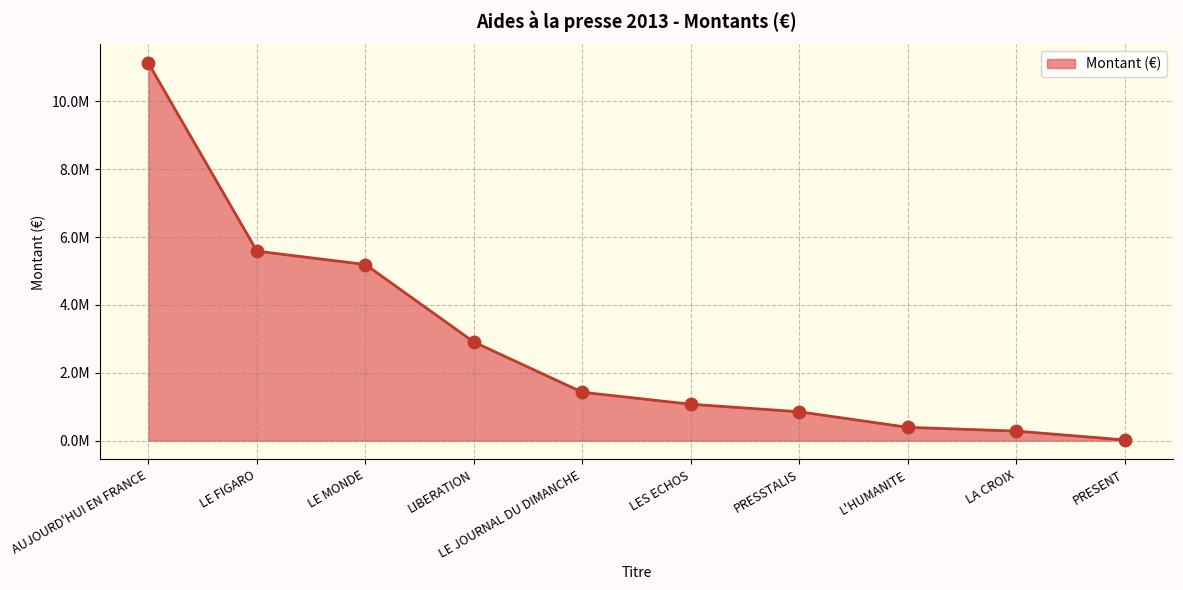

What is the change in value from LE MONDE to LES ECHOS?

-4119969